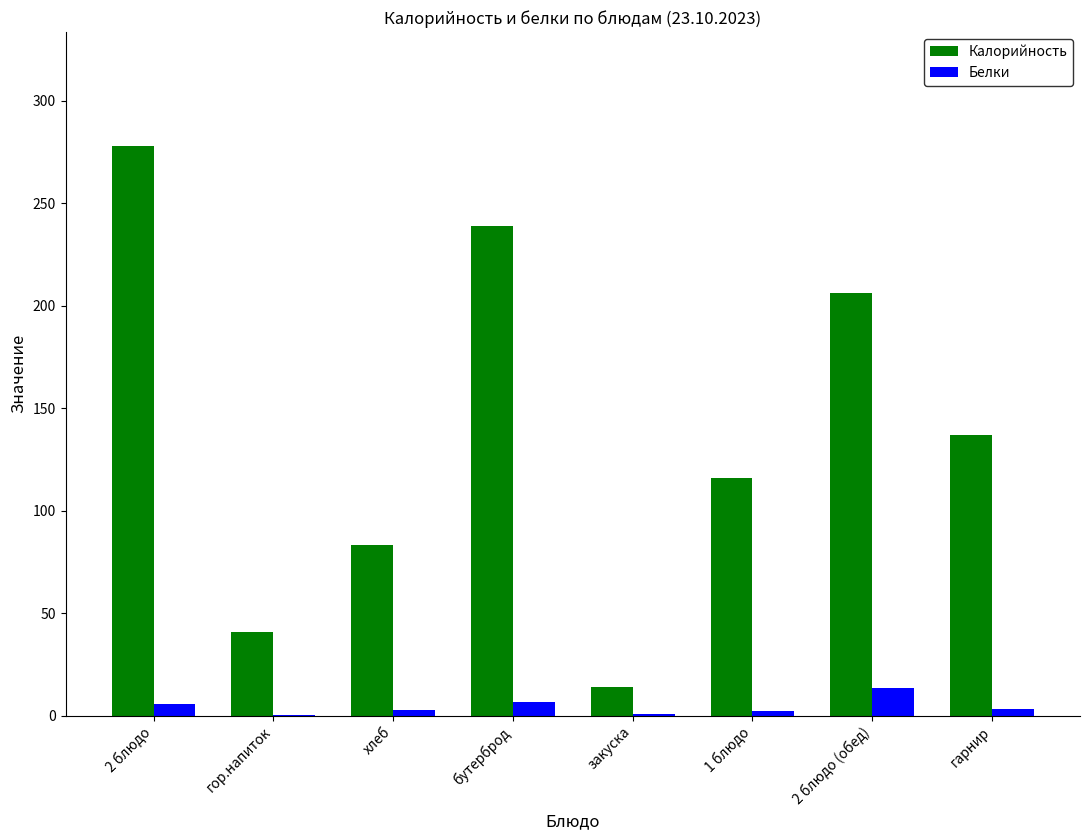

Is the value of Белки at хлеб greater than the value of Калорийность at 2 блюдо (обед)?

No